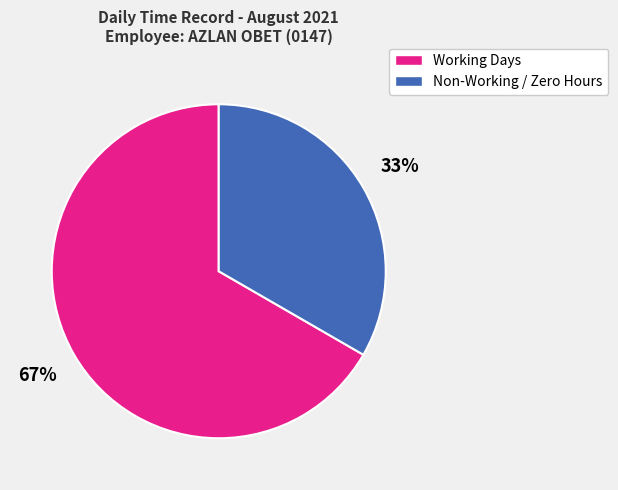

Is there any slice that represents more than half of the pie?

Yes